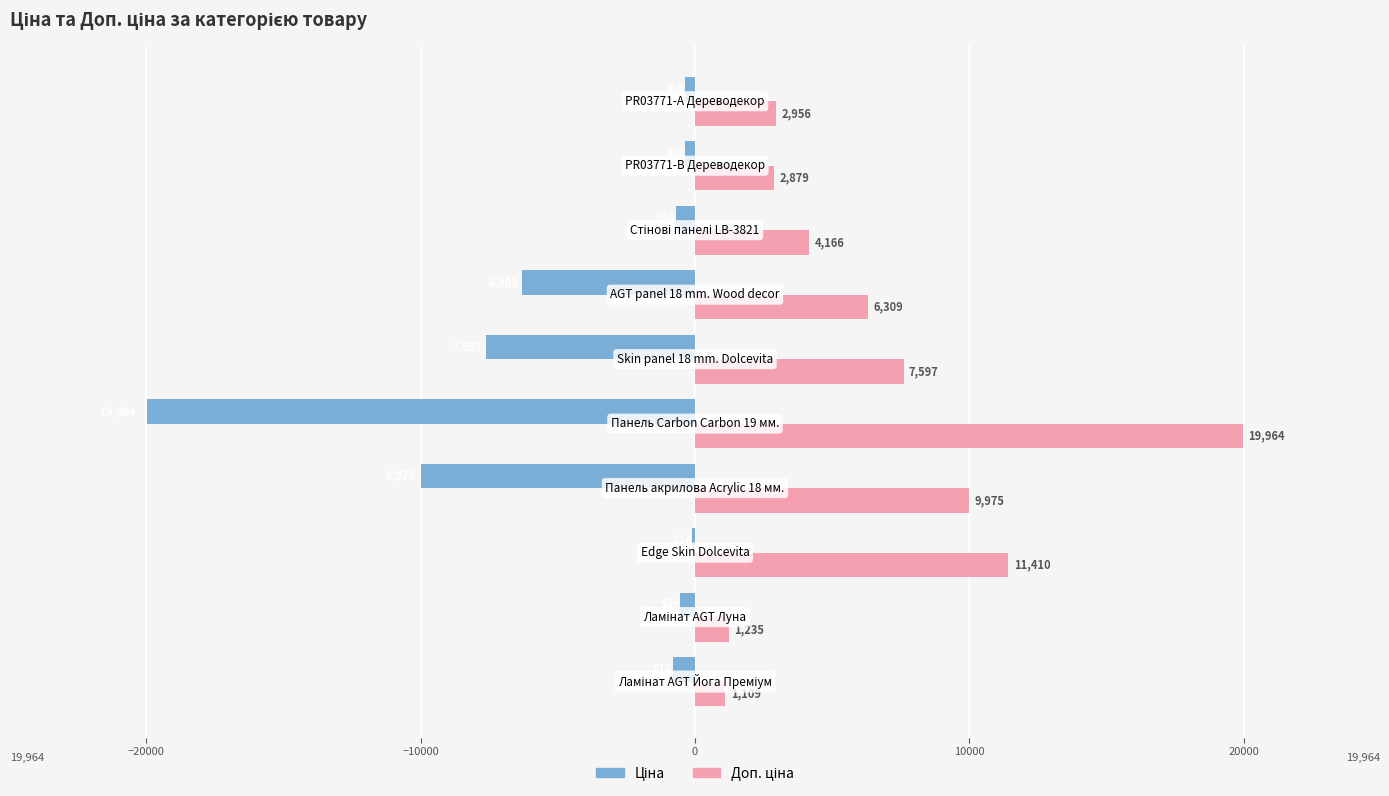

Count the number of data series in this chart.

2